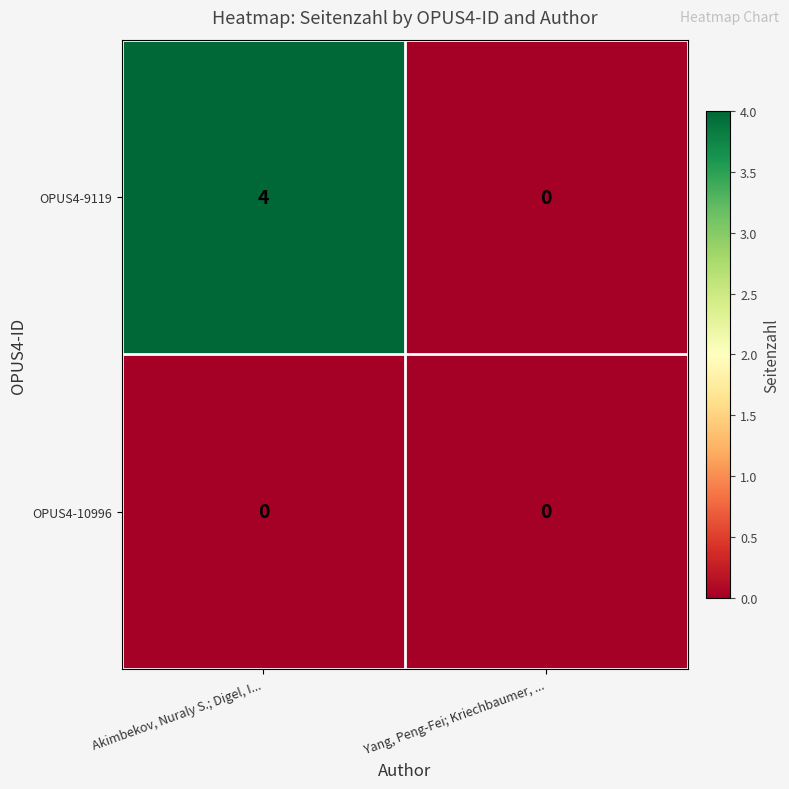

Which series changed the most between Akimbekov, Nuraly S.; Digel, I... and Yang, Peng-Fei; Kriechbaumer, ...?

OPUS4-9119